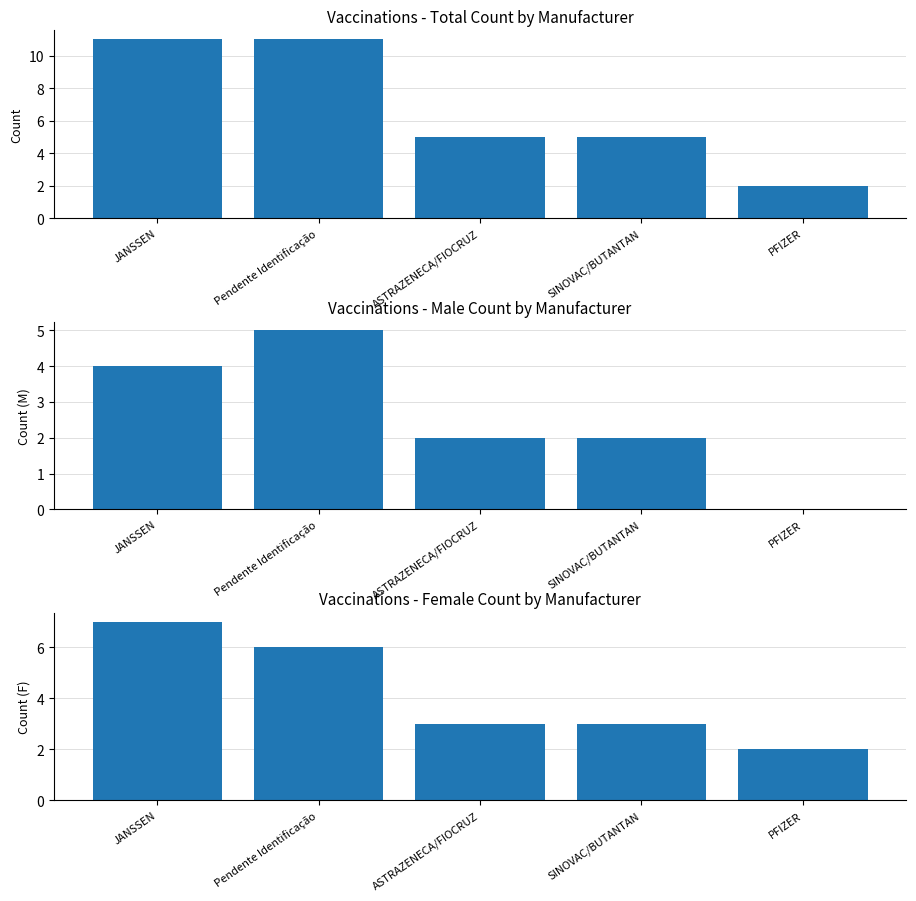

How many data points does each series have?

5